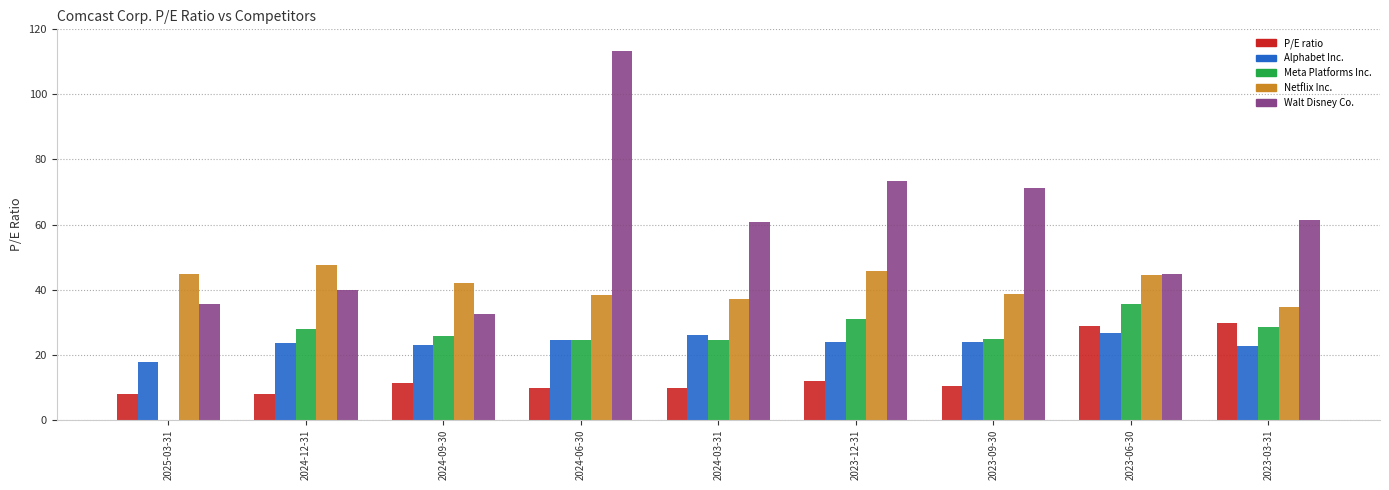

How many series are shown in this chart?

5